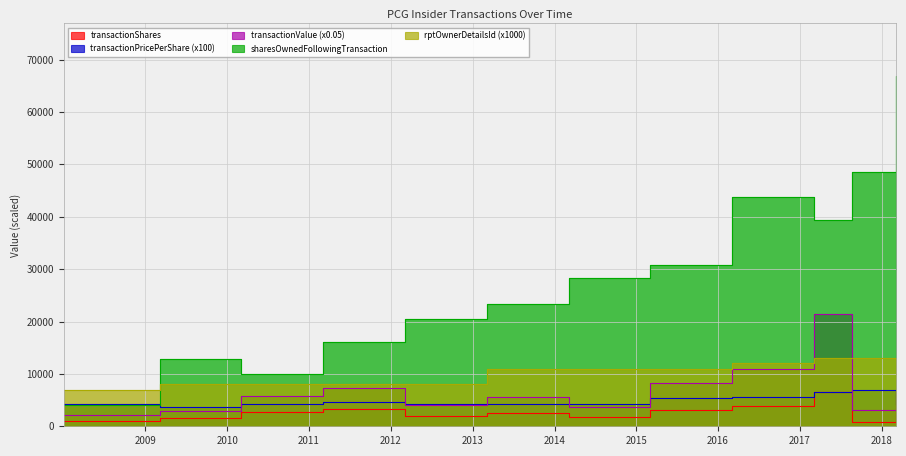

How many interior local peaks does the sharesOwnedFollowingTransaction series have?

2